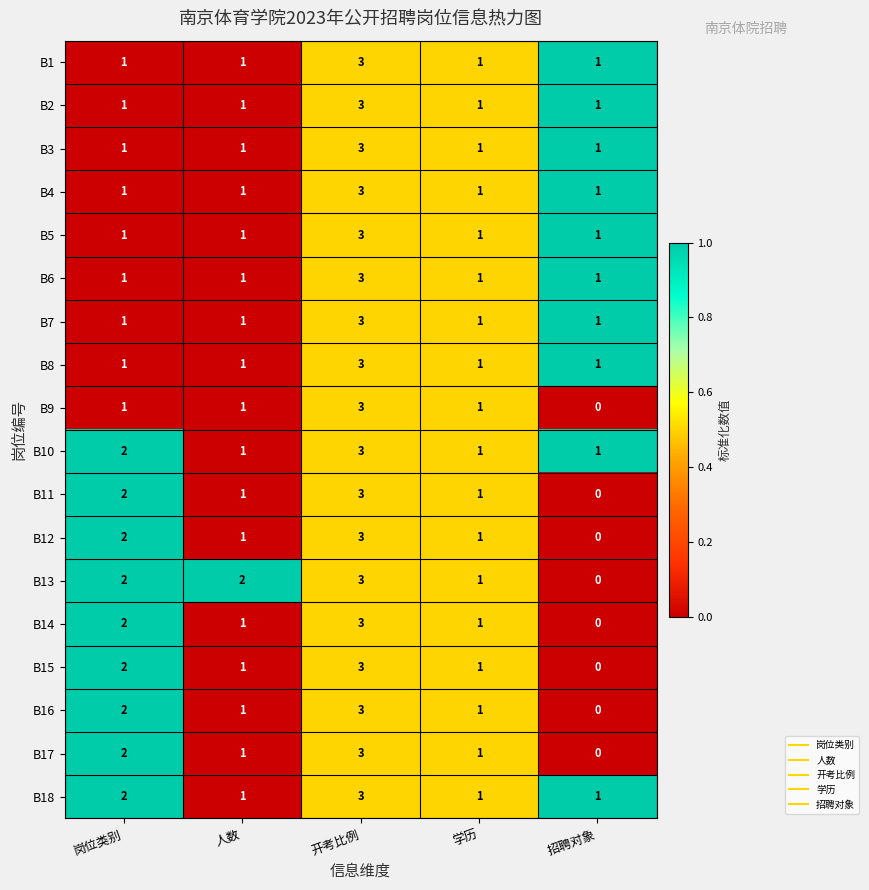

Is the value of B8 at 学历 greater than the value of B16 at 招聘对象?

Yes